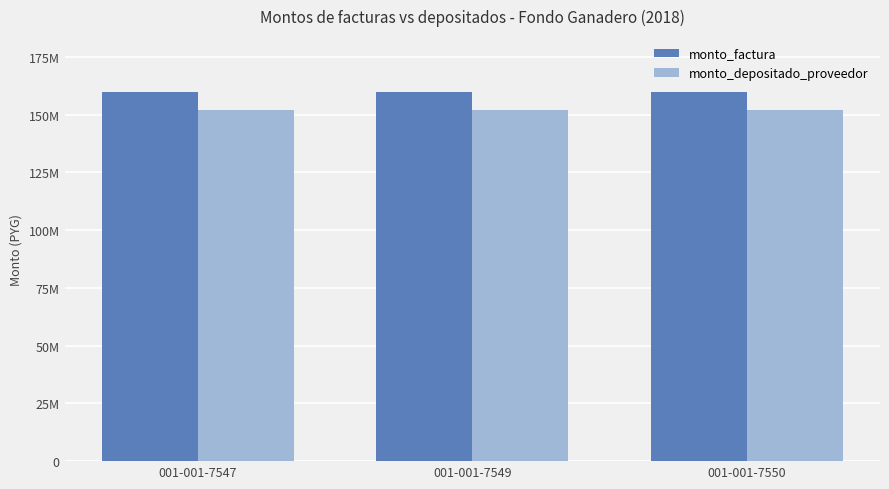

Reading left to right, what are all the values shown in this chart?

monto_factura: 001-001-7547=160000000	001-001-7549=160000000	001-001-7550=160000000
monto_depositado_proveedor: 001-001-7547=152157090	001-001-7549=152157090	001-001-7550=152157091